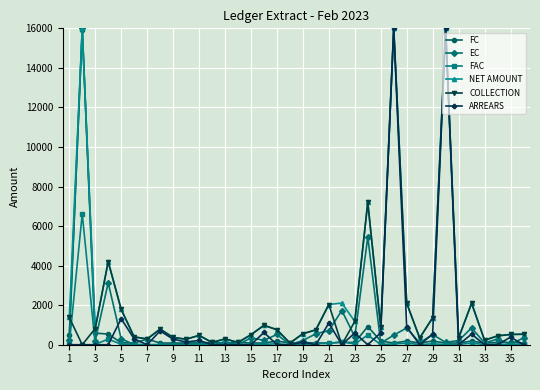

What is the value of the FC point at the 3rd from the left?

585.0